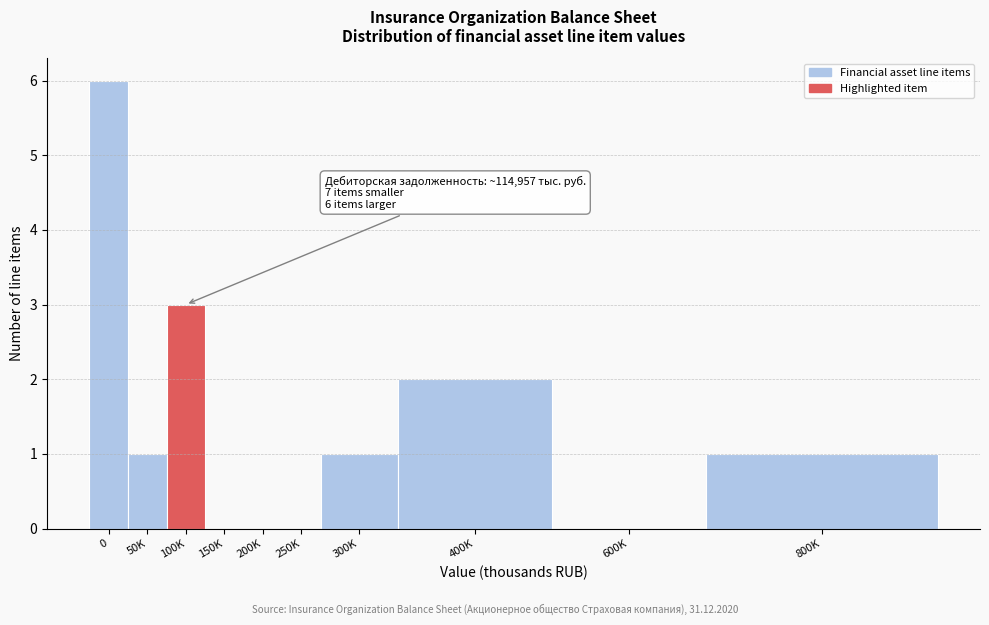

Reading right to left, transcribe all the data shown in this chart.

800K=1	600K=0	400K=2	300K=1	250K=0	200K=0	150K=0	100K=3	50K=1	0=6